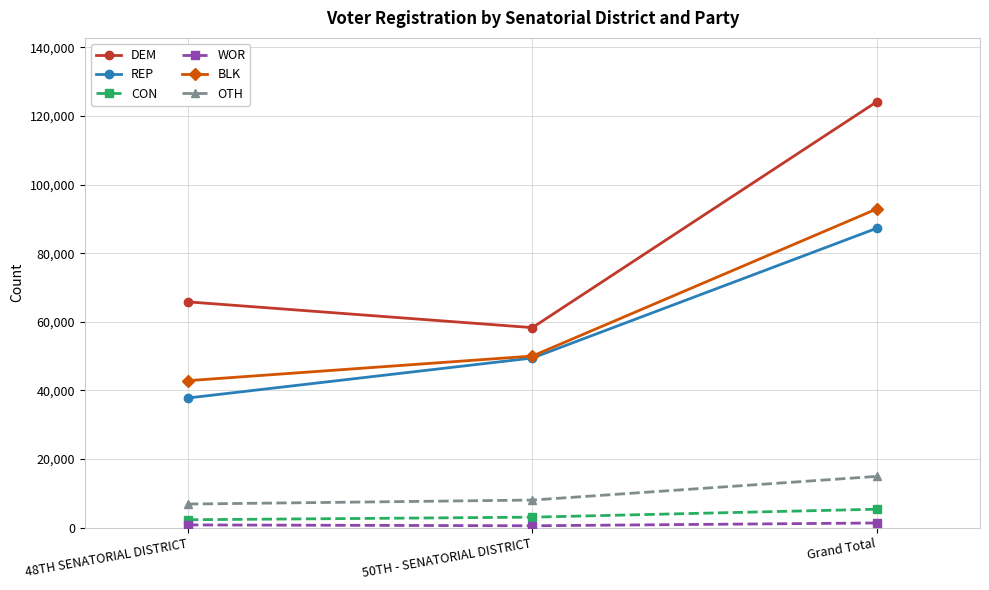

What is the label of the 3rd point from the right?

48TH SENATORIAL DISTRICT